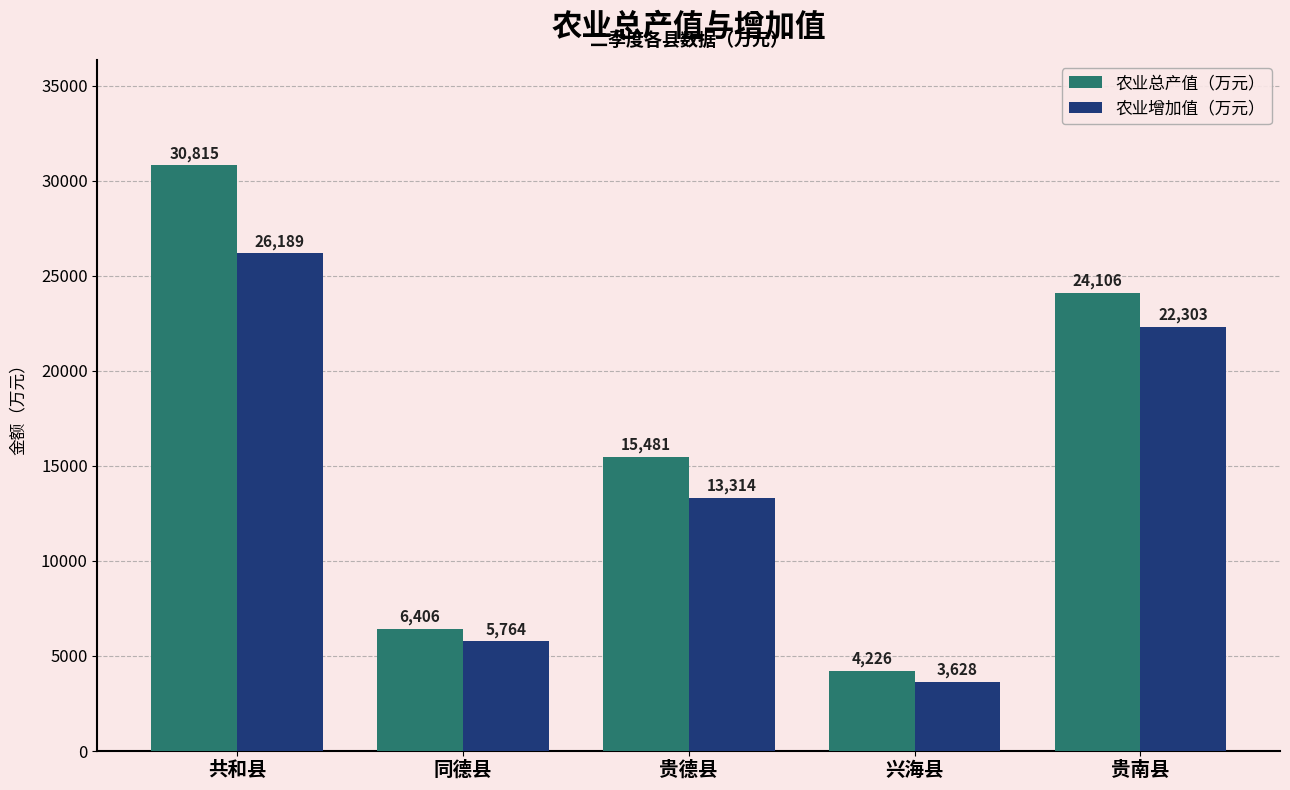

What is the difference between the maximum and second lowest values in the 农业增加值（万元） series?

20425